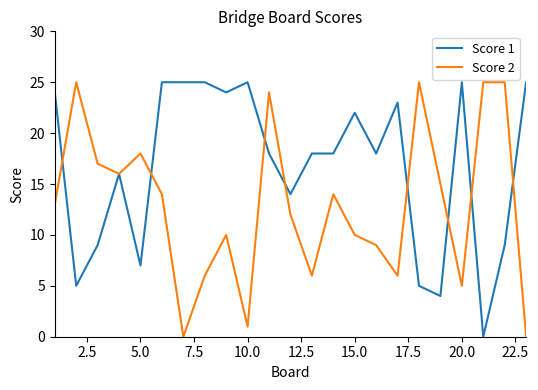

Which series has the largest total across all categories?

Score 1